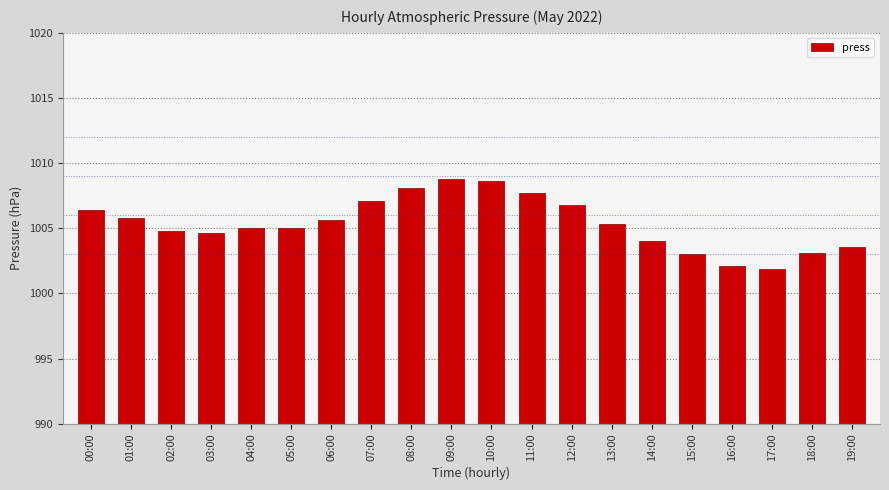

What is the average value?

1005.4